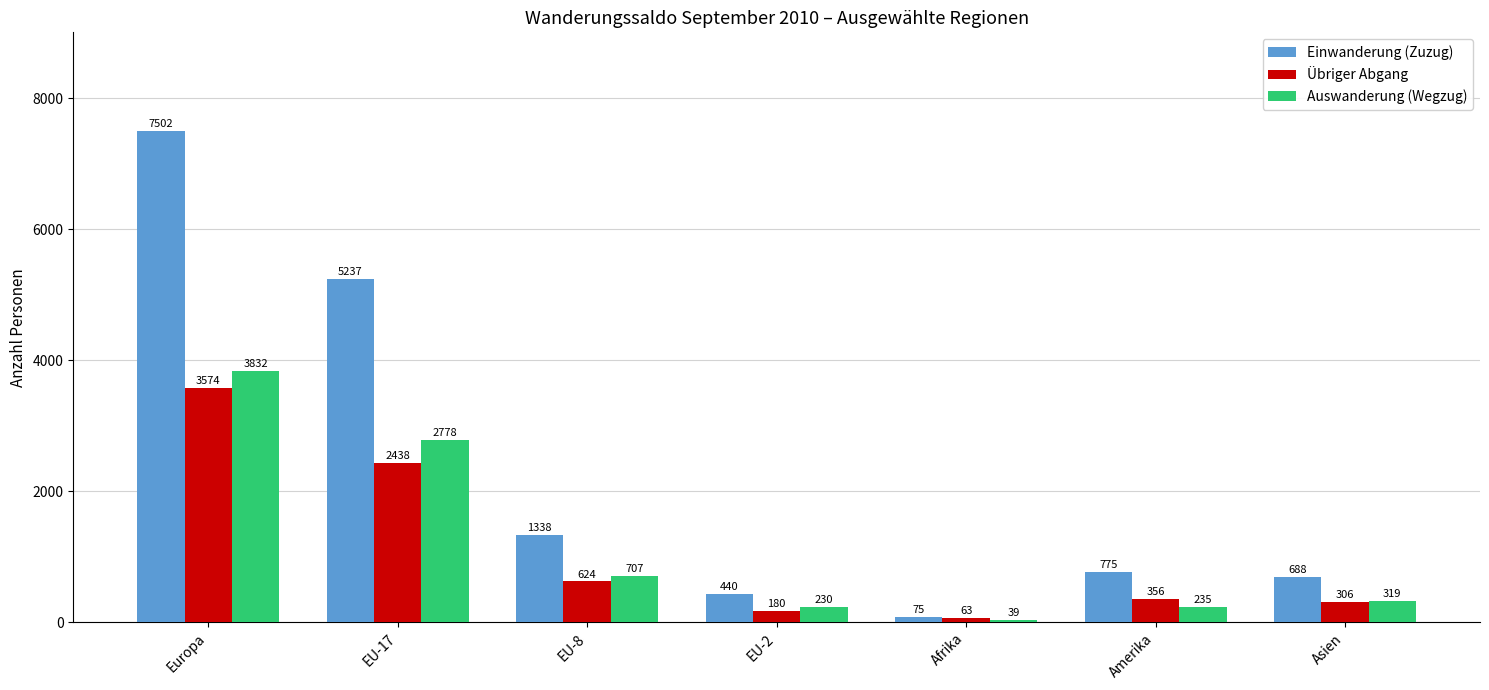

What is the difference between the second highest and minimum values in the Übriger Abgang series?

2375